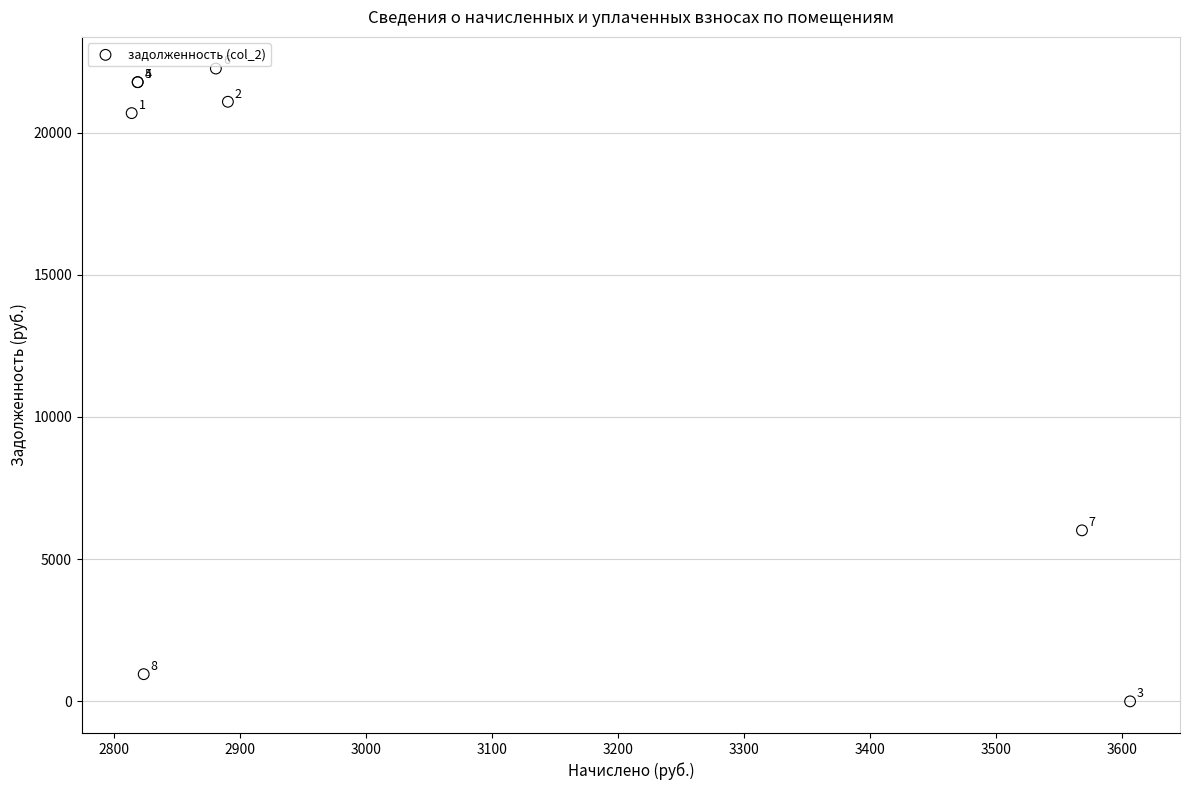

What Y value in the scatter plot is closest to 11126?

6013.6